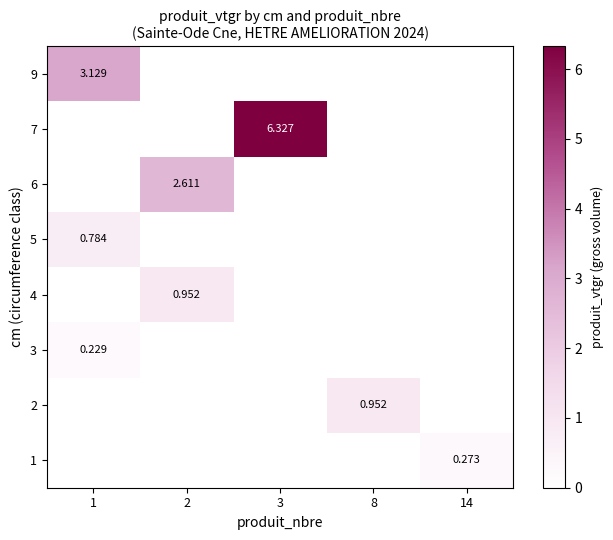

At how many categories does at least one series exceed 5?

1